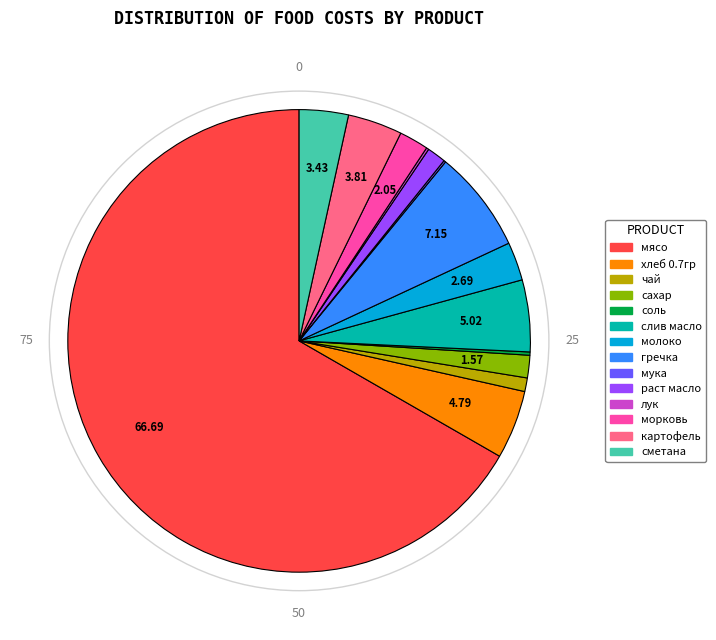

Approximately how many times larger is the value at морковь compared to раст масло?

1.6